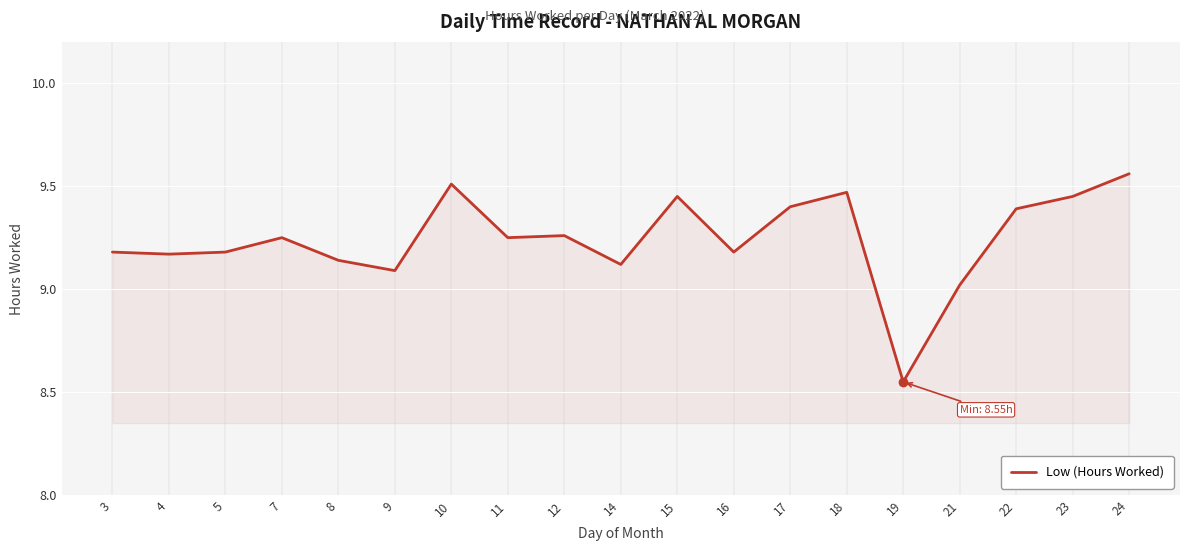

What is the difference between the maximum and second lowest values?

0.5